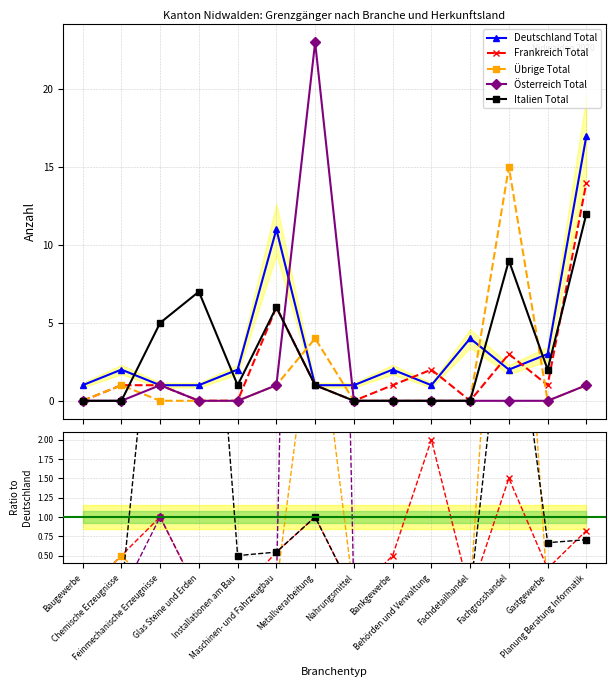

At how many categories does at least one series exceed 18?

1